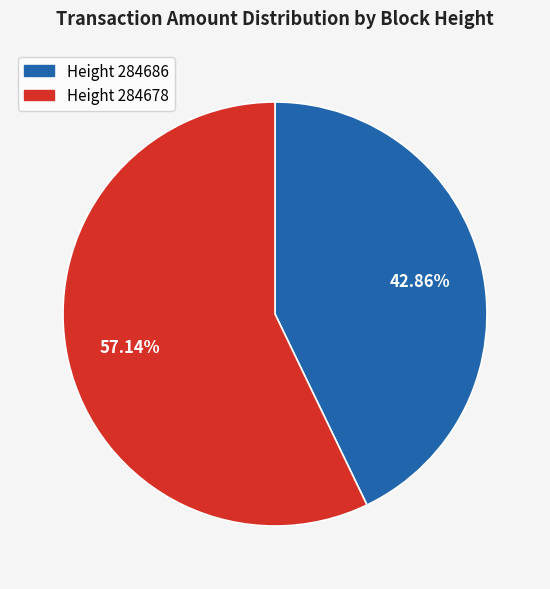

Is there any slice that represents more than half of the pie?

Yes